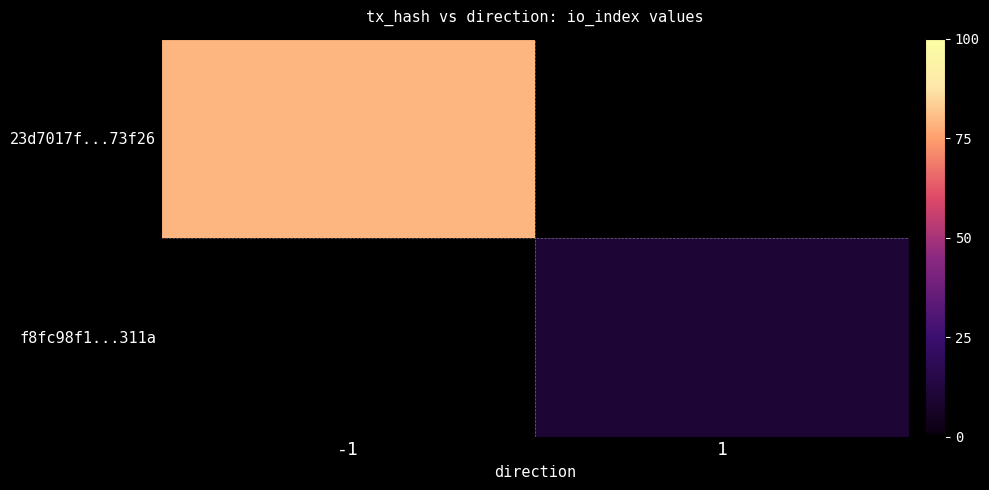

How many categories are shown in the chart?

2